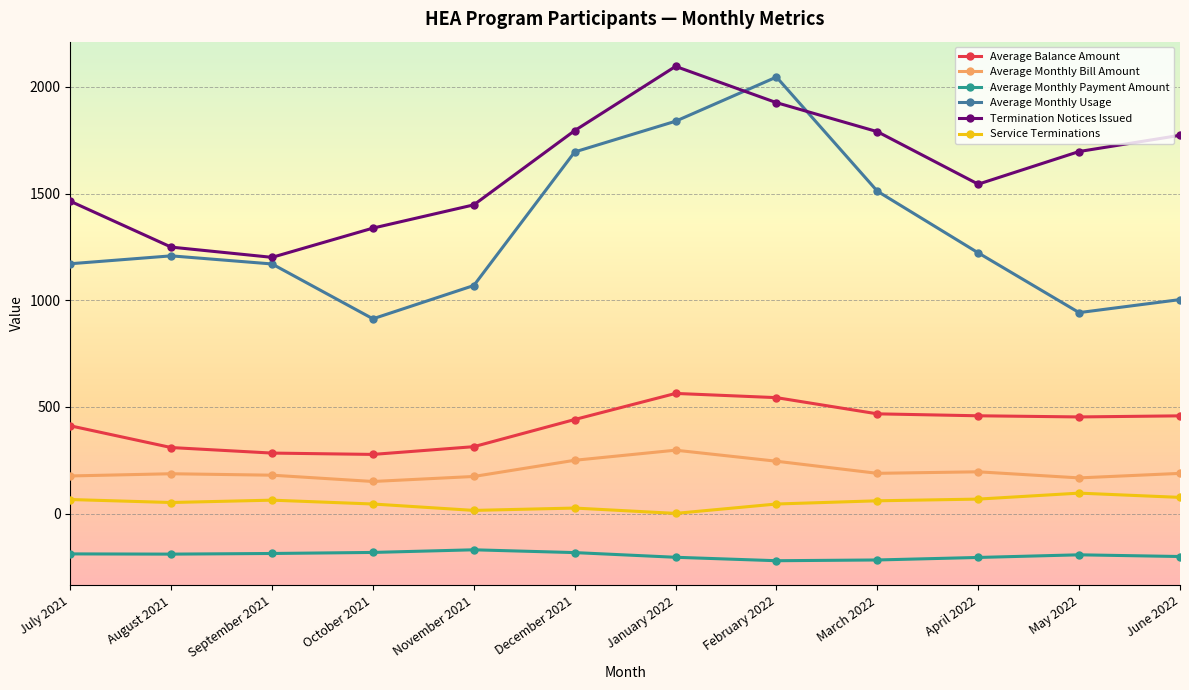

At which label does Termination Notices Issued reach its peak?

January 2022